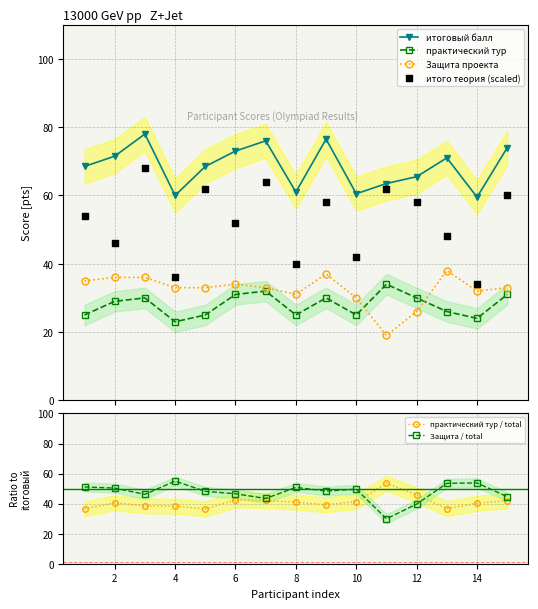

What are all the series names shown in the legend?

итоговый балл, практический тур, Защита проекта, итого теория (scaled), практический тур / total, Защита / total